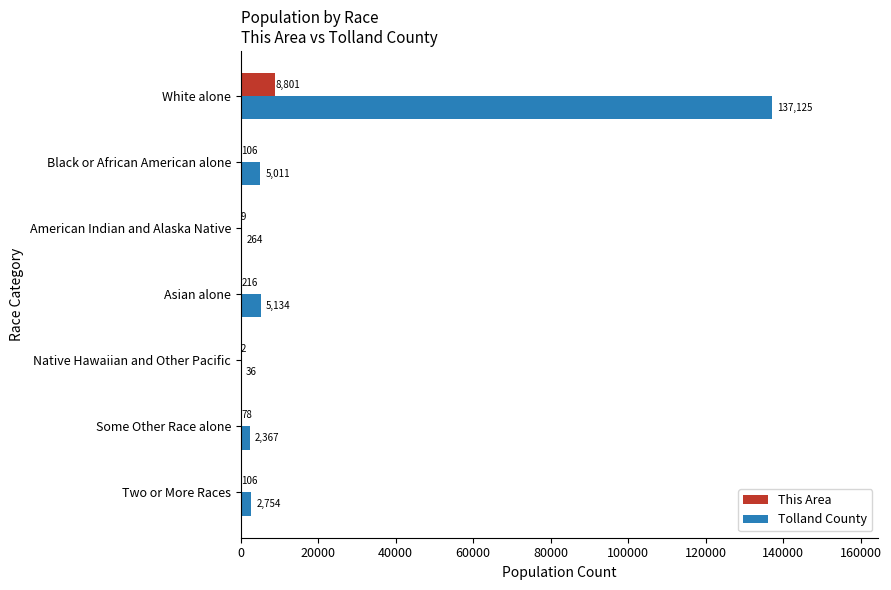

The Tolland County series shows 2754 at Two or More Races. True or false?

True